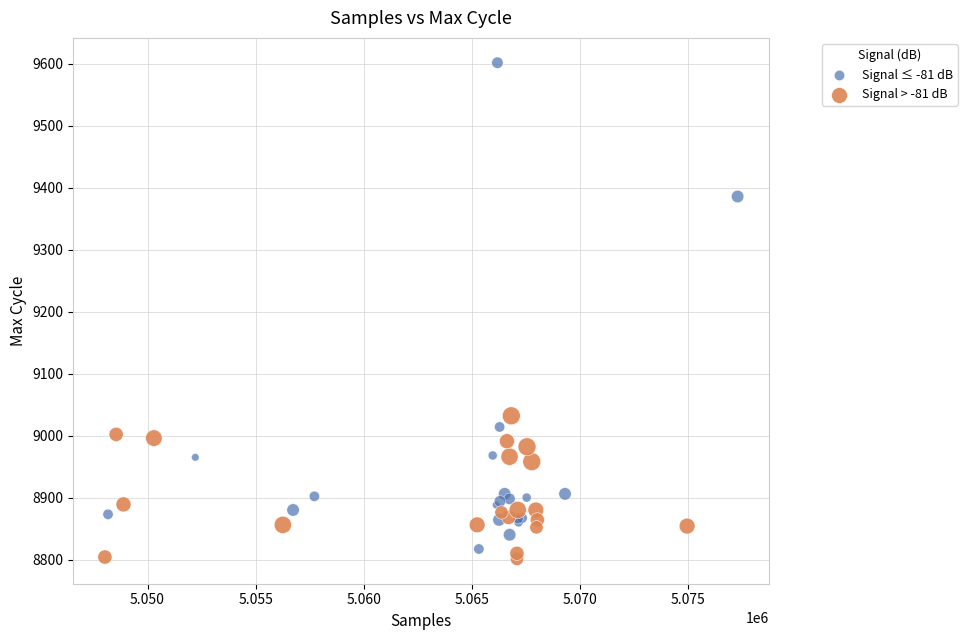

Which series has the largest Y range (max minus min)?

Signal ≤ -81 dB